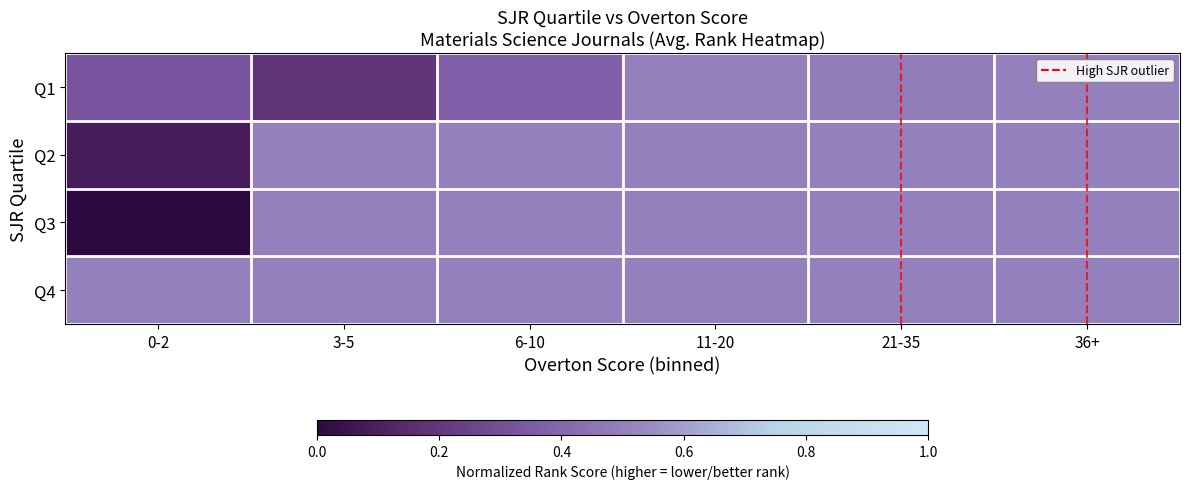

Between 6-10 and 21-35, which series saw the biggest shift?

Q1